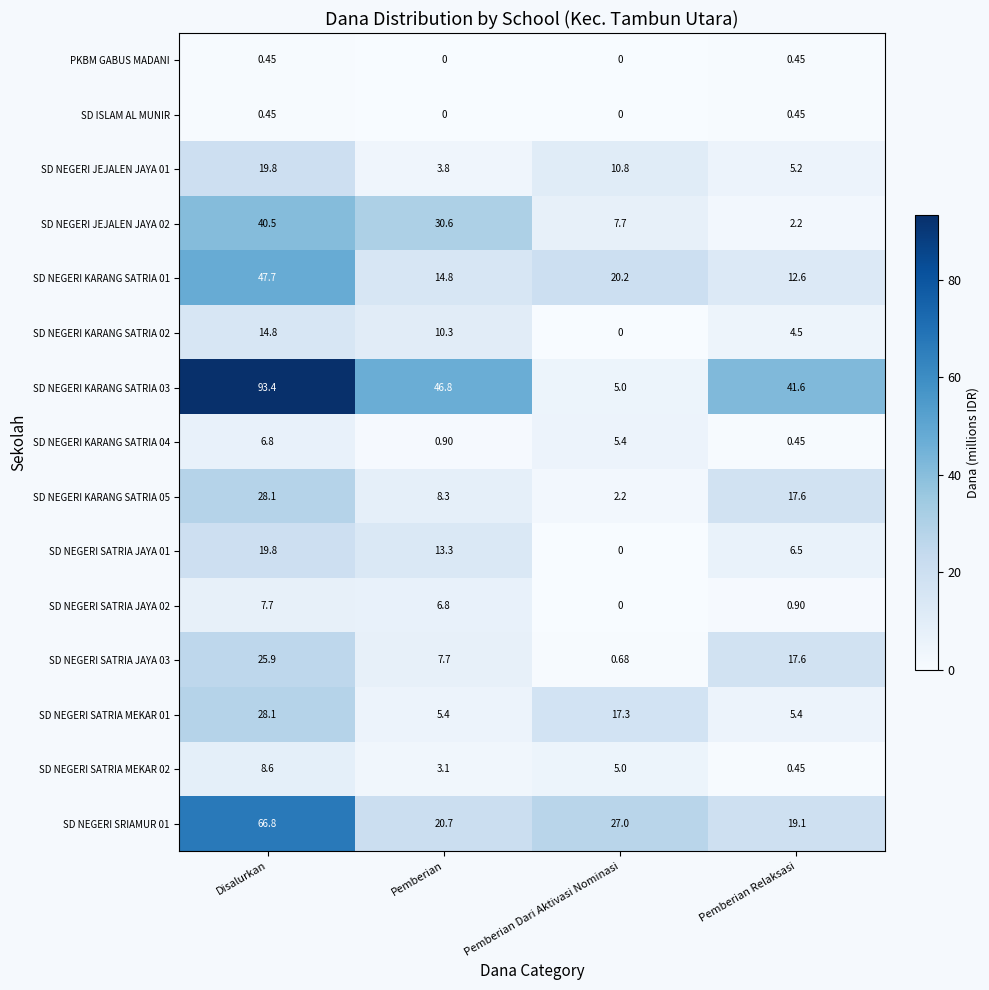

How many series are shown in this chart?

15